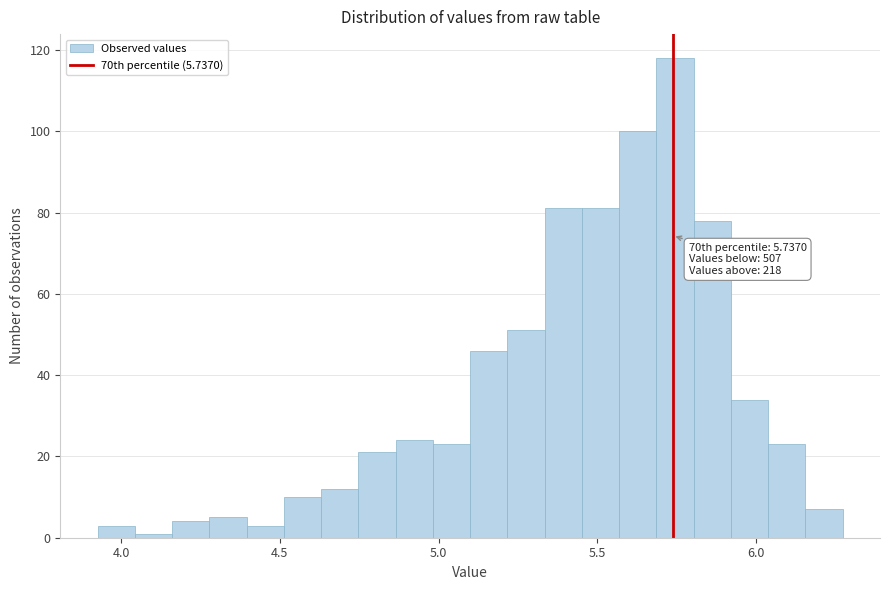

Around what value on the x-axis is the tallest bar? Give the approximate position of its centre, as read against the axis.

5.75